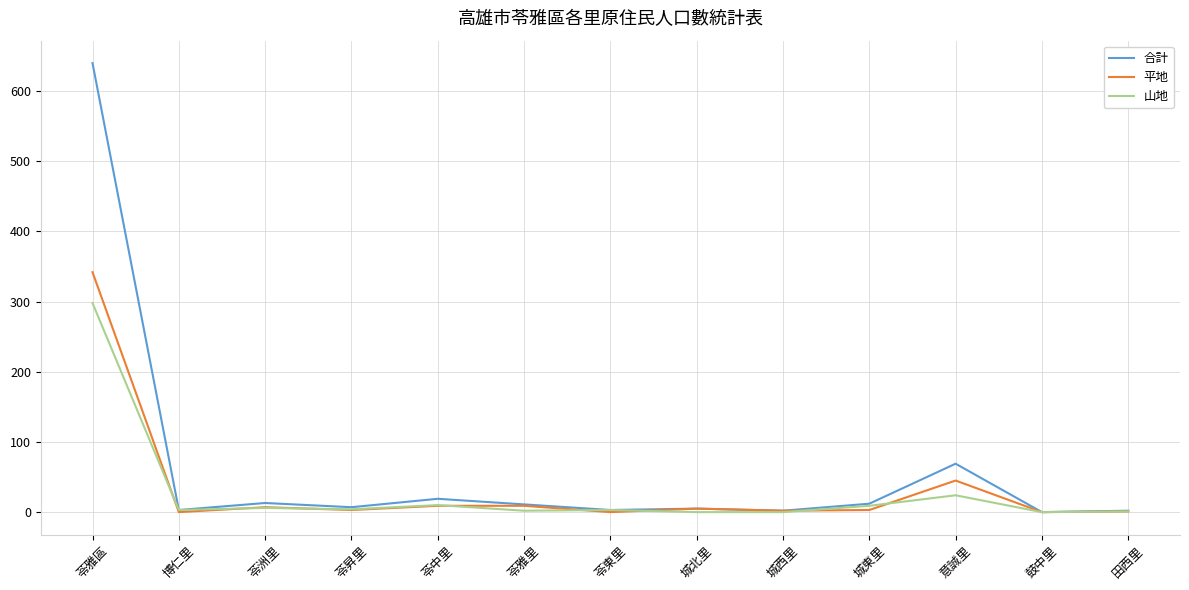

Which category has the highest value in the 合計 series?

苓雅區